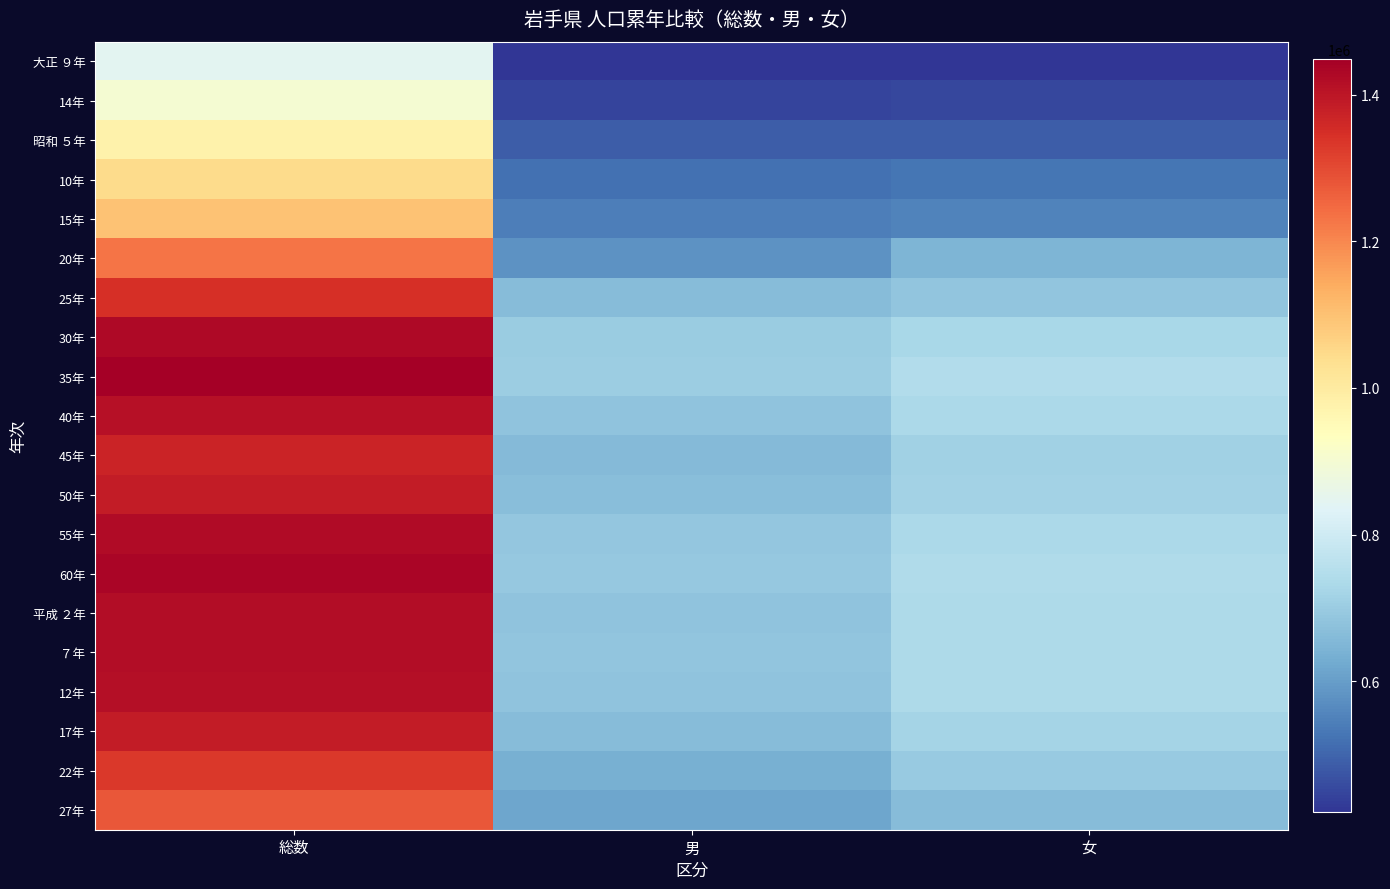

Reading left to right, transcribe all the data shown in this chart.

大正 ９年: 総数=845540	男=421069	女=424471
14年: 総数=900984	男=448637	女=452347
昭和 ５年: 総数=975771	男=486925	女=488846
10年: 総数=1046111	男=519485	女=526626
15年: 総数=1095793	男=544276	女=551517
20年: 総数=1227789	男=579741	女=648048
25年: 総数=1346728	男=664000	女=682728
30年: 総数=1427097	男=698563	女=728534
35年: 総数=1448517	男=702697	女=745820
40年: 総数=1411118	男=679497	女=731621
45年: 総数=1371383	男=658458	女=712925
50年: 総数=1385563	男=668193	女=717370
55年: 総数=1421927	男=688460	女=733467
60年: 総数=1433611	男=691740	女=741871
平成 ２年: 総数=1416928	男=680197	女=736731
７年: 総数=1419505	男=681986	女=737519
12年: 総数=1416180	男=681238	女=734942
17年: 総数=1385041	男=663580	女=721461
22年: 総数=1330147	男=634971	女=695176
27年: 総数=1279594	男=615584	女=664010